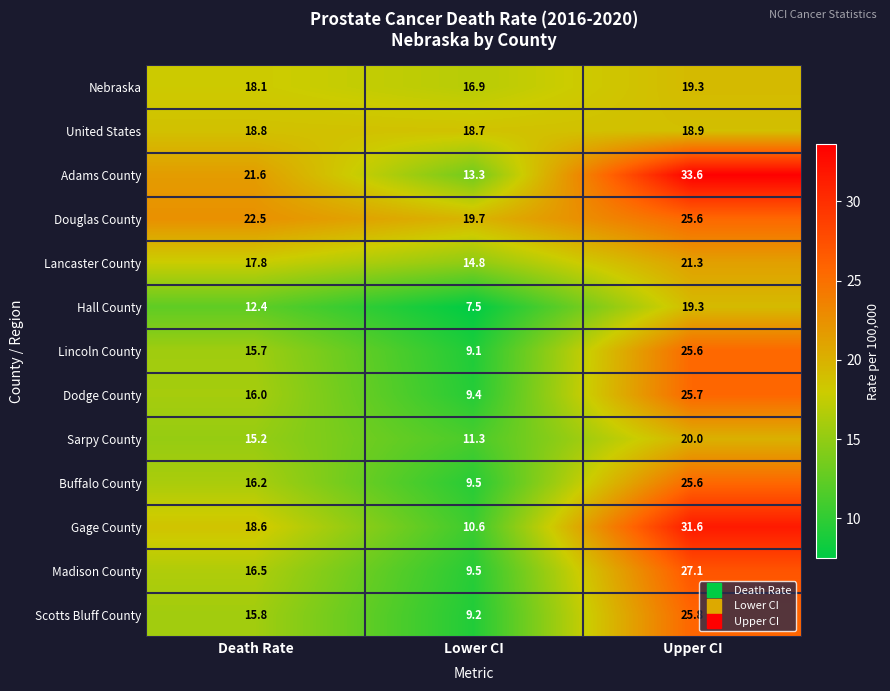

At which category is the sum across all series the highest?

Upper CI